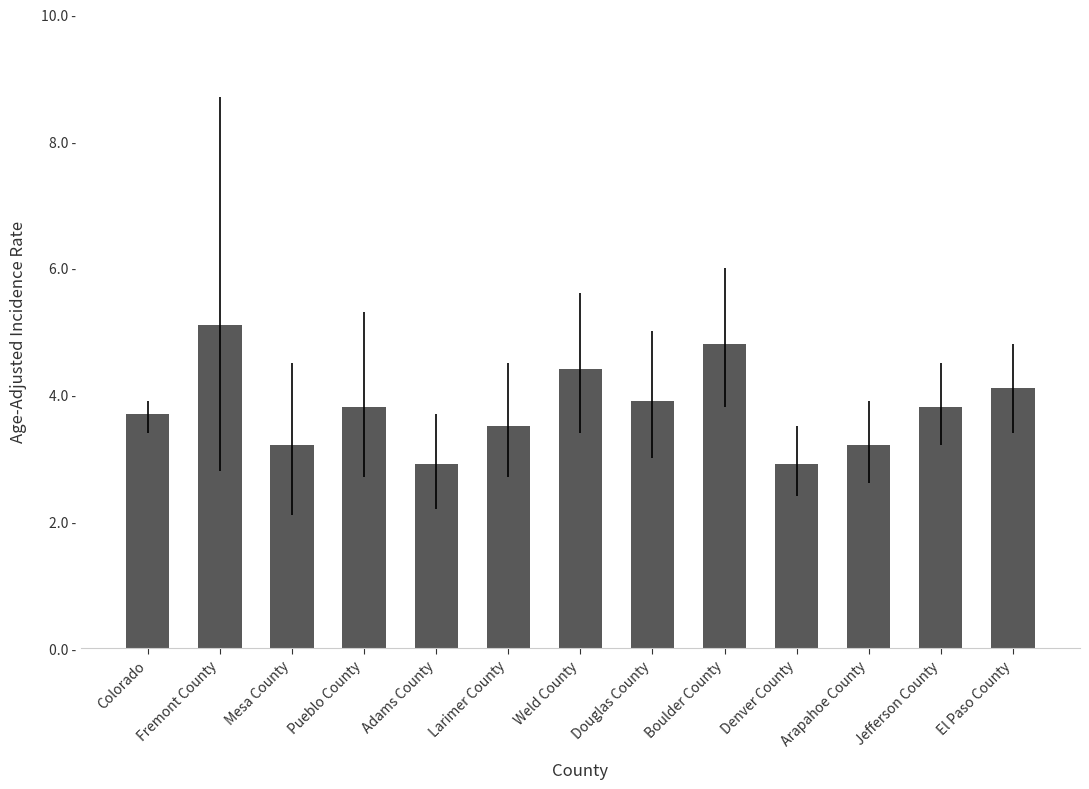

What is the maximum value shown in the chart?

5.1